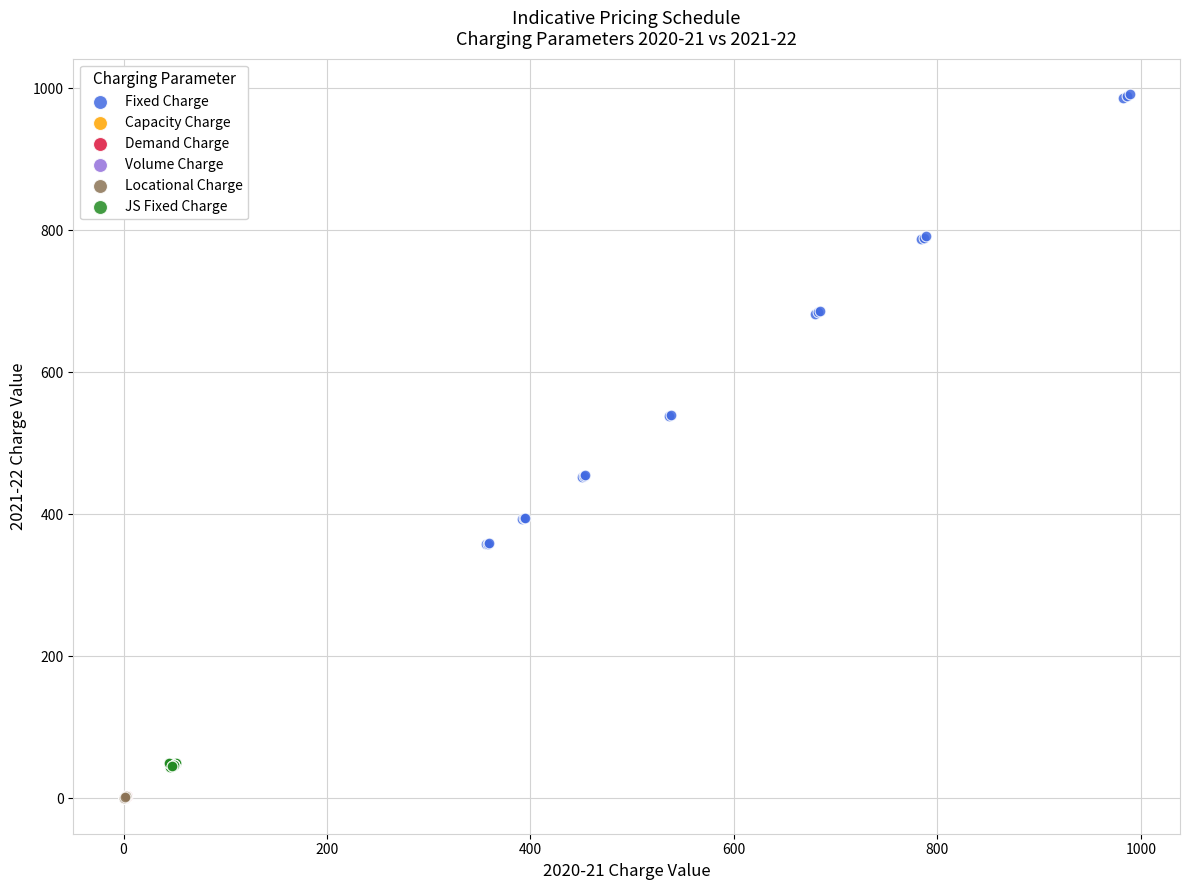

Which series contains the highest Y value?

Fixed Charge